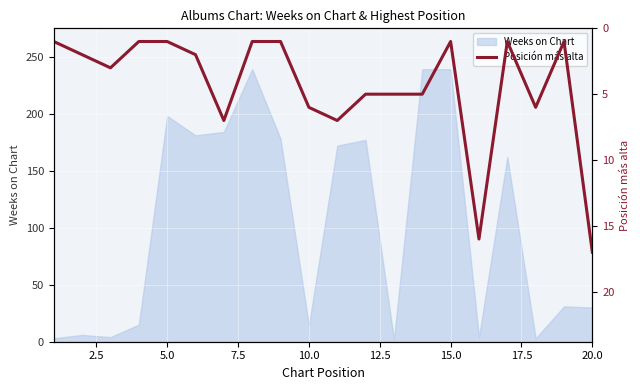

The value of Weeks on Chart at 10.0 is 14. True or false?

True